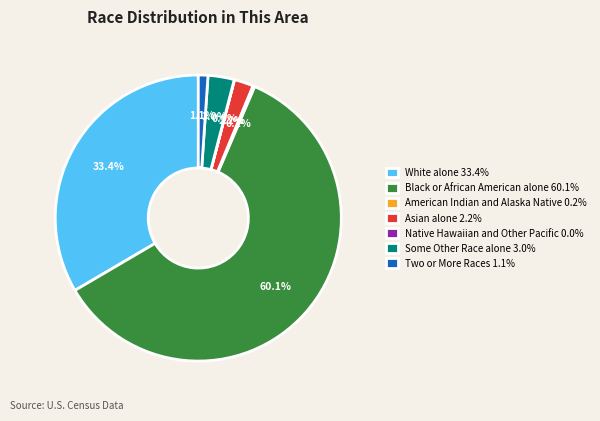

Which has a higher value, Two or More Races 1.1% or Some Other Race alone 3.0%?

Some Other Race alone 3.0%